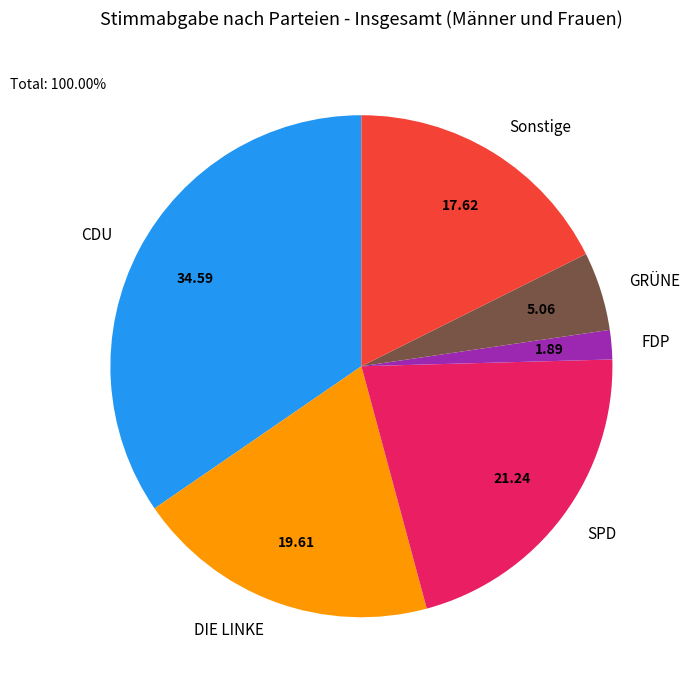

Combined, do Sonstige and DIE LINKE account for over 50%?

No